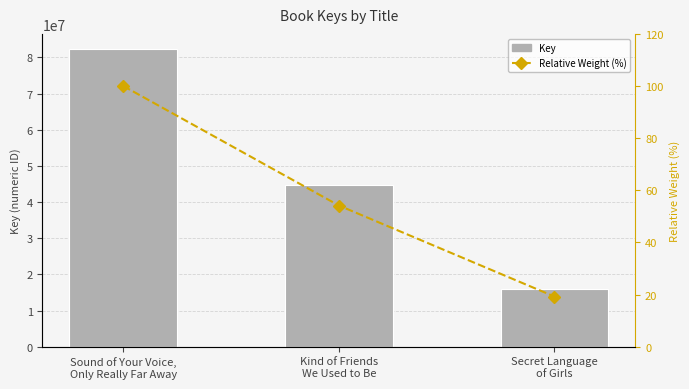

Reading left to right, list all the values displayed in this chart.

Key: Sound of Your Voice,
Only Really Far Away=82368253.0	Kind of Friends
We Used to Be=44619037.0	Secret Language
of Girls=15855837.0
Relative Weight (%): Sound of Your Voice,
Only Really Far Away=100.0	Kind of Friends
We Used to Be=54.2	Secret Language
of Girls=19.2